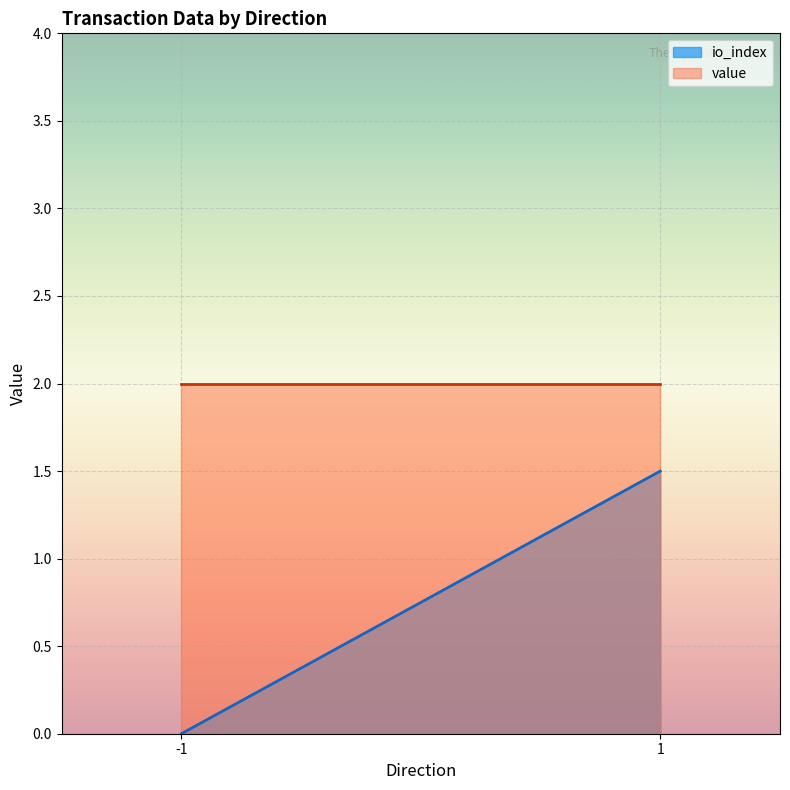

The value of value at 1 is 1.0. True or false?

False